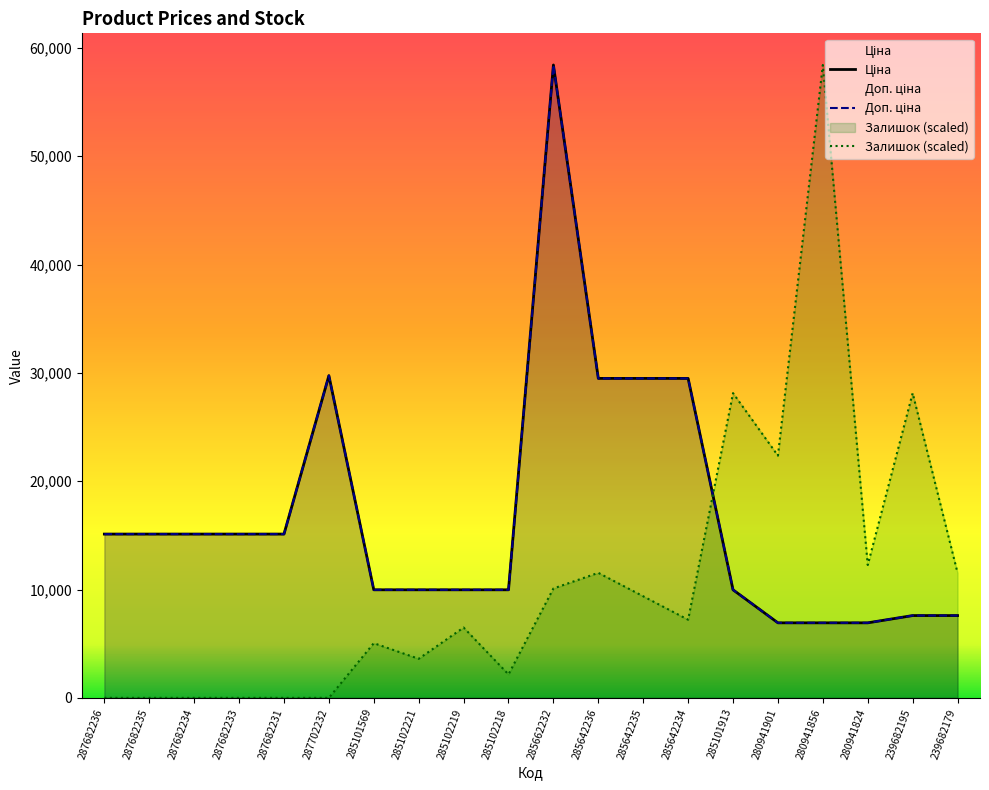

What is the average value of the Залишок series?

10819.7